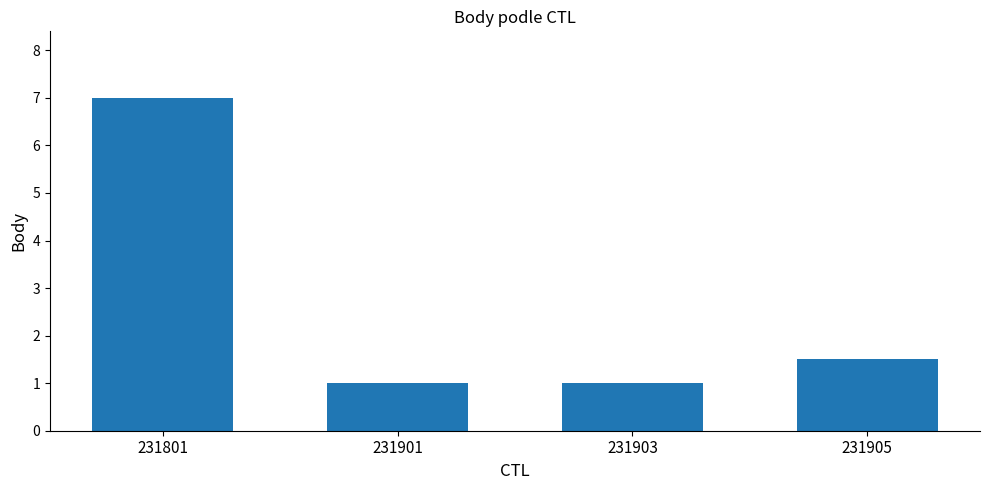

What is the sum of all values?

10.5